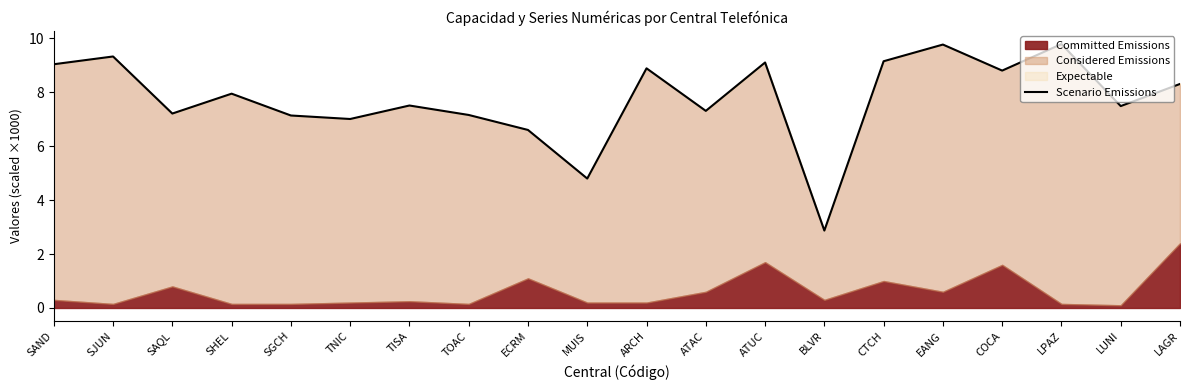

At which label does Scenario Emissions reach its minimum?

BLVR